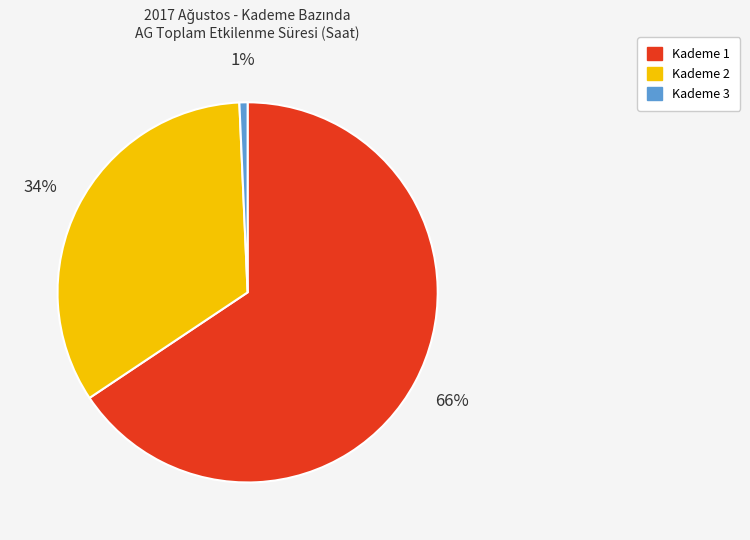

Count the number of slices in the pie.

3